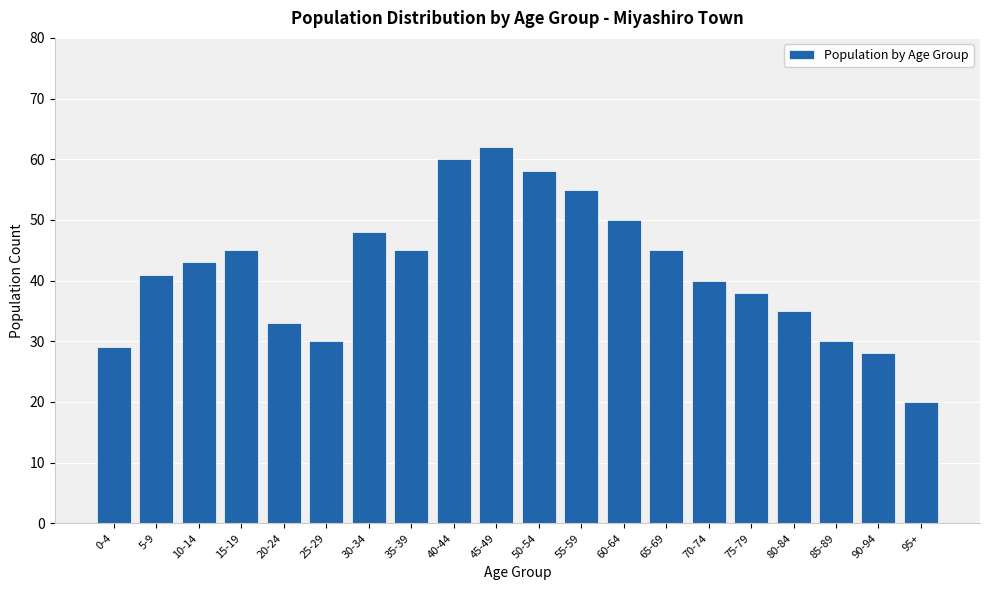

Reading left to right, extract all data points from this chart.

0-4=29	5-9=41	10-14=43	15-19=45	20-24=33	25-29=30	30-34=48	35-39=45	40-44=60	45-49=62	50-54=58	55-59=55	60-64=50	65-69=45	70-74=40	75-79=38	80-84=35	85-89=30	90-94=28	95+=20